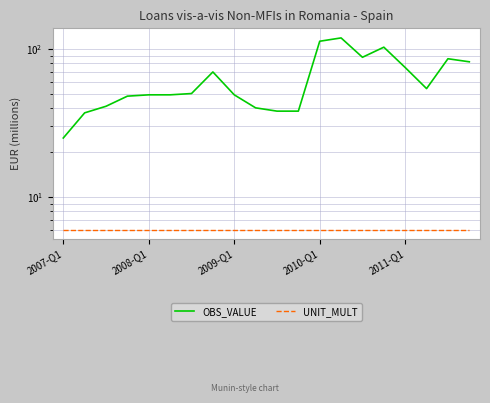

Rank the series by their maximum value, from highest to lowest.

OBS_VALUE, UNIT_MULT